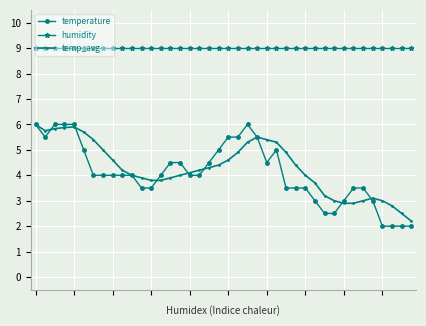

How many data points does each series have?

40